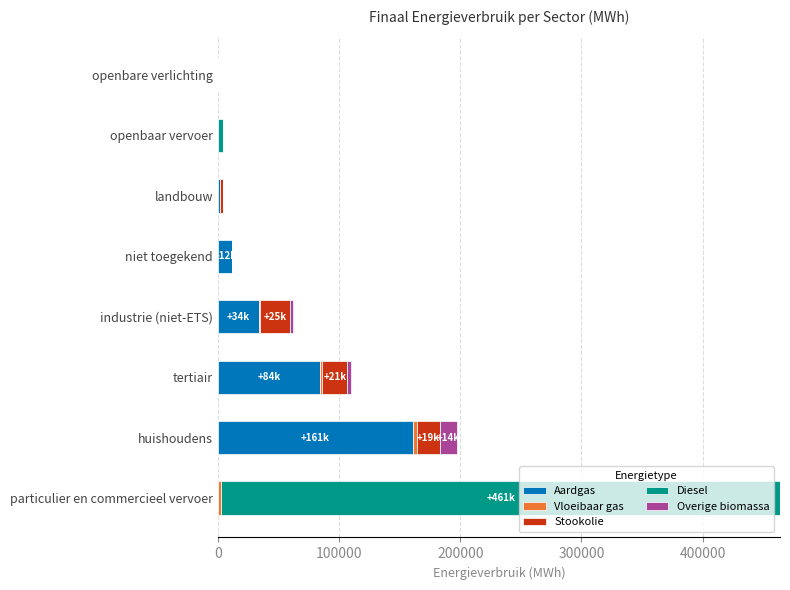

Count the number of data series in this chart.

5